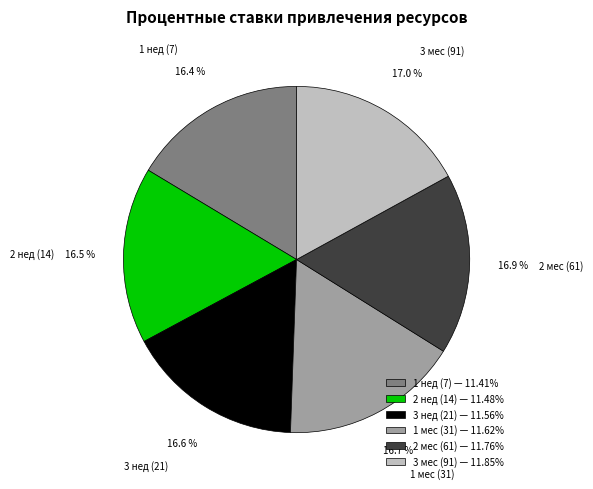

To the nearest percent, what is the combined percentage of 2 мес and 1 нед?

33%